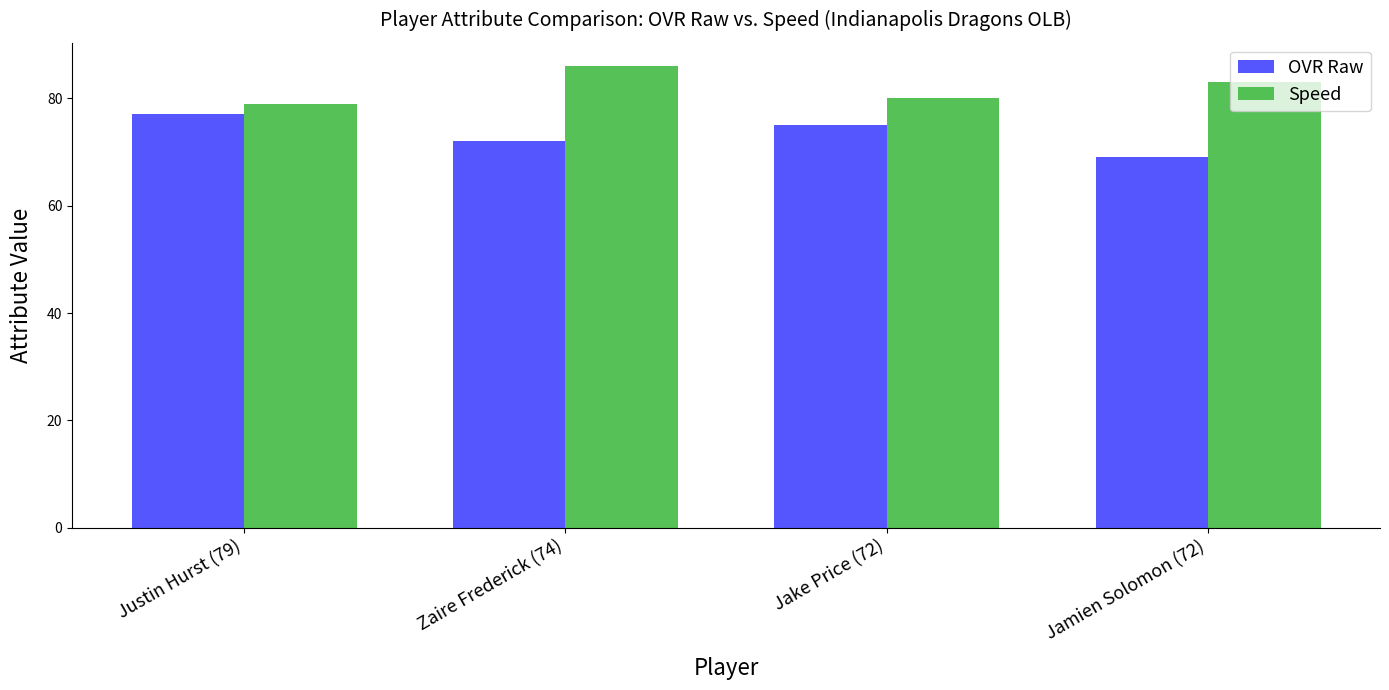

What is the average value of the Speed series?

82